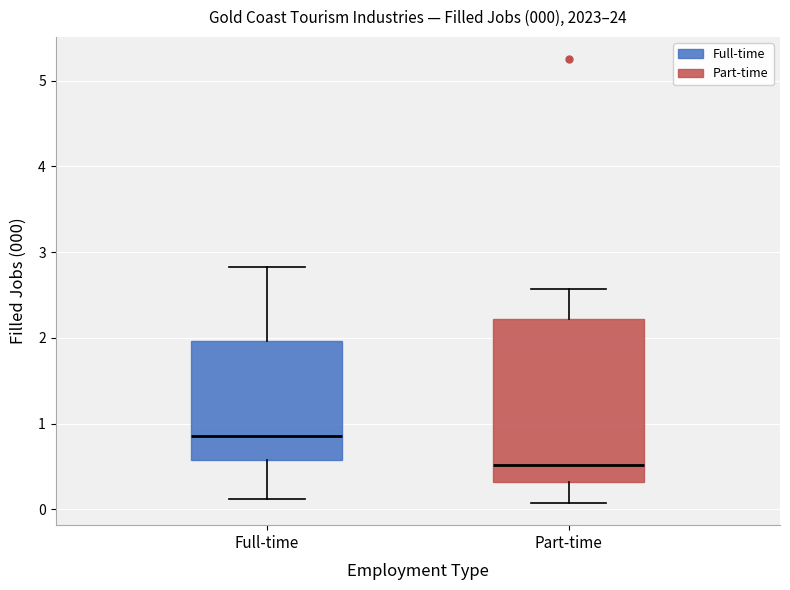

Comparing the boxes themselves (not the whiskers), which one is the tallest?

Part-time